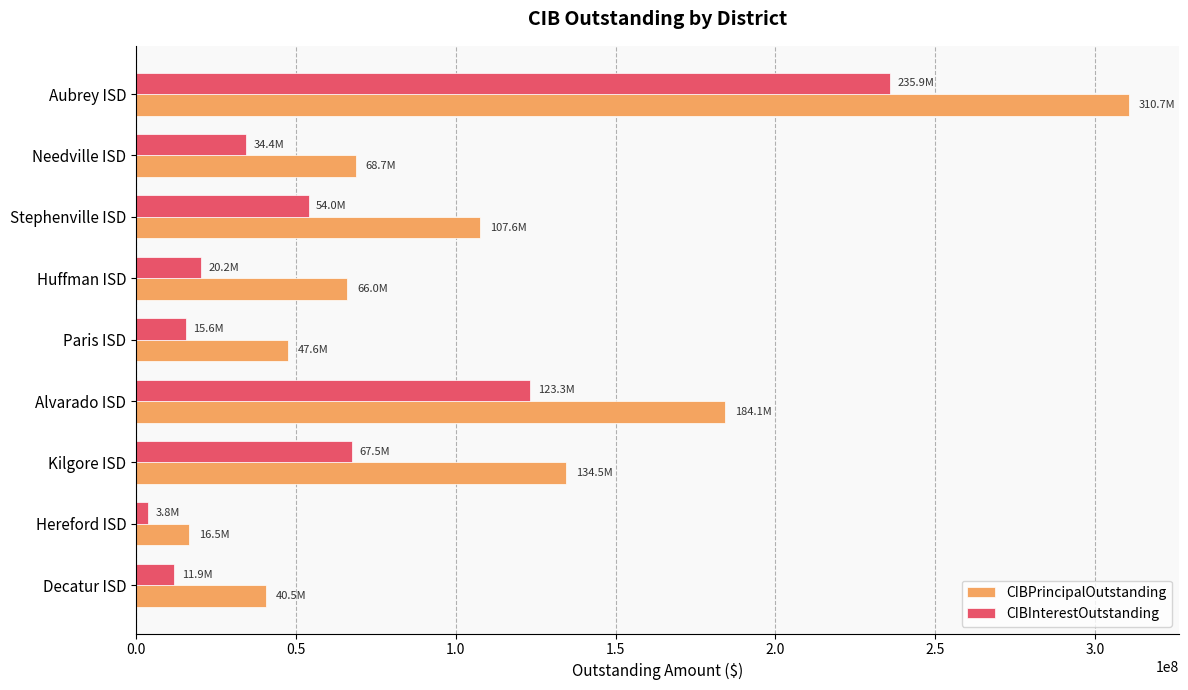

Is it true that CIBInterestOutstanding equals 181561417.7 at Alvarado ISD?

False